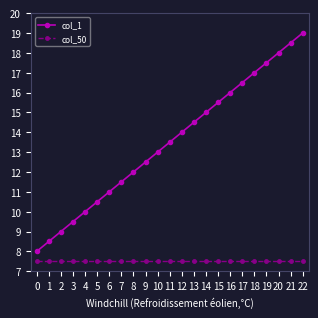

Reading right to left, list all the values displayed in this chart.

col_1: 19.0	18.5	18.0	17.5	17.0	16.5	16.0	15.5	15.0	14.5	14.0	13.5	13.0	12.5	12.0	11.5	11.0	10.5	10.0	9.5	9.0	8.5	8.0
col_50: 7.5	7.5	7.5	7.5	7.5	7.5	7.5	7.5	7.5	7.5	7.5	7.5	7.5	7.5	7.5	7.5	7.5	7.5	7.5	7.5	7.5	7.5	7.5